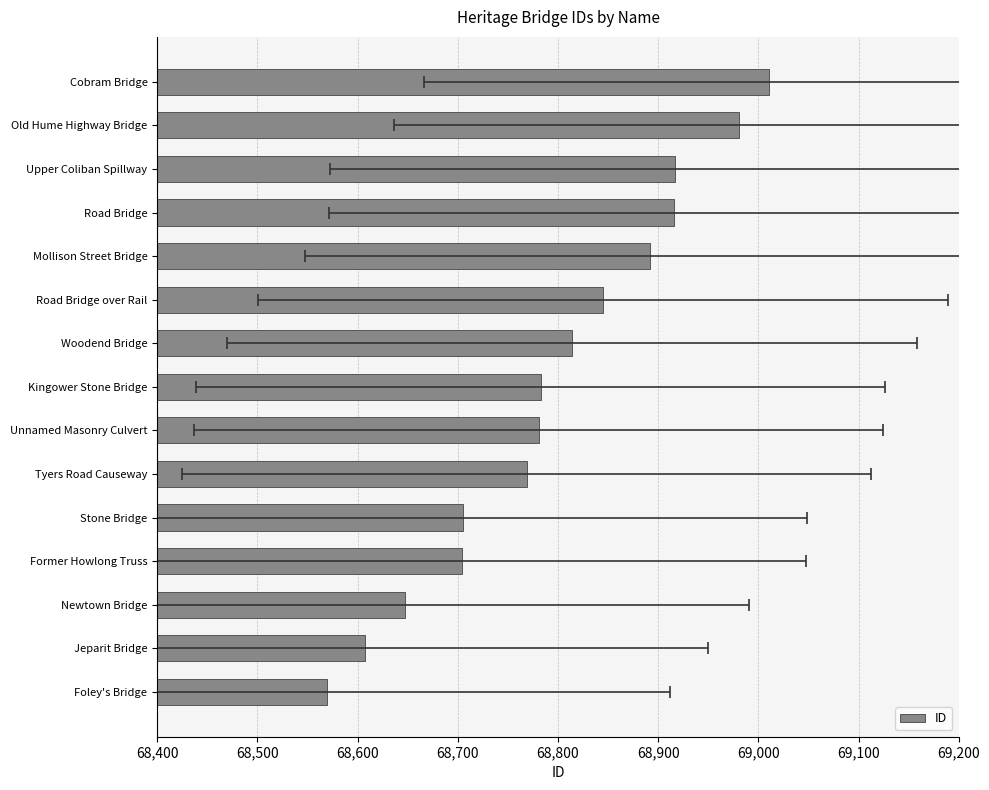

Reading left to right, transcribe all the data shown in this chart.

68569	68607	68647	68704	68705	68769	68781	68783	68814	68845	68892	68916	68917	68981	69011